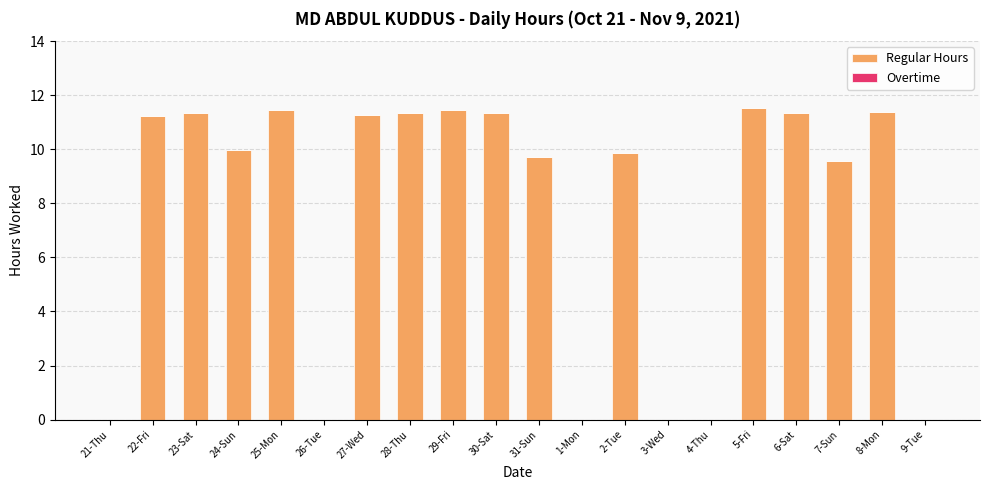

Where does the data first go above 11?

22-Fri